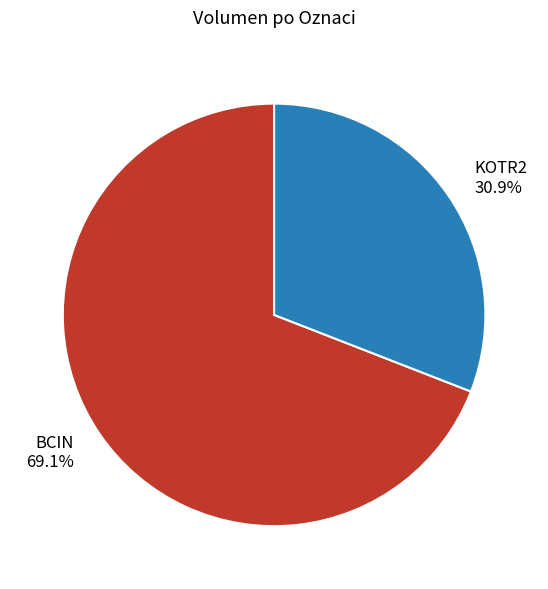

To the nearest percent, what is the average slice percentage?

50%